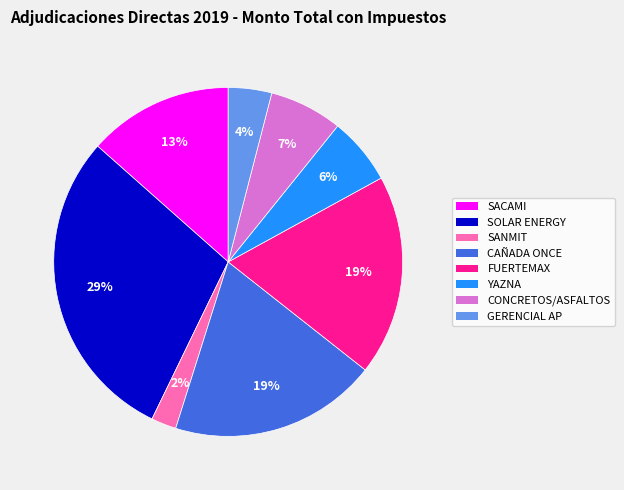

Is there any slice that represents more than half of the pie?

No